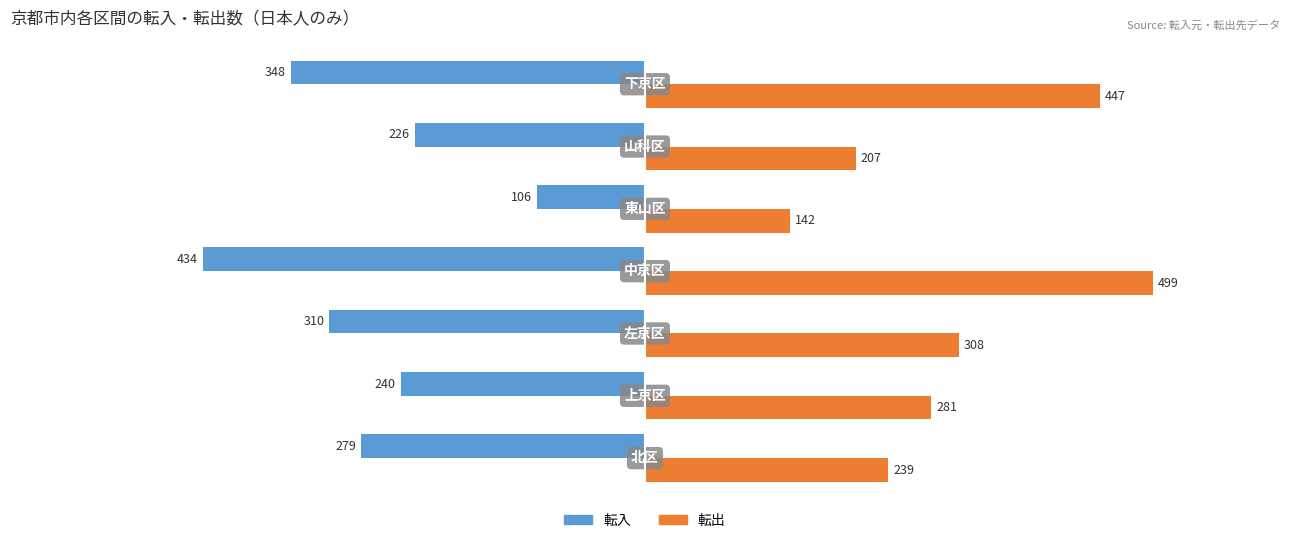

List the series in order of their peak value, lowest first.

転入, 転出